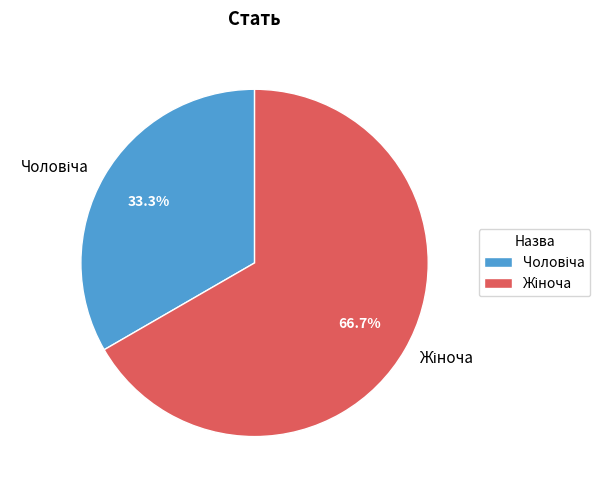

Is there a majority slice in this chart?

Yes